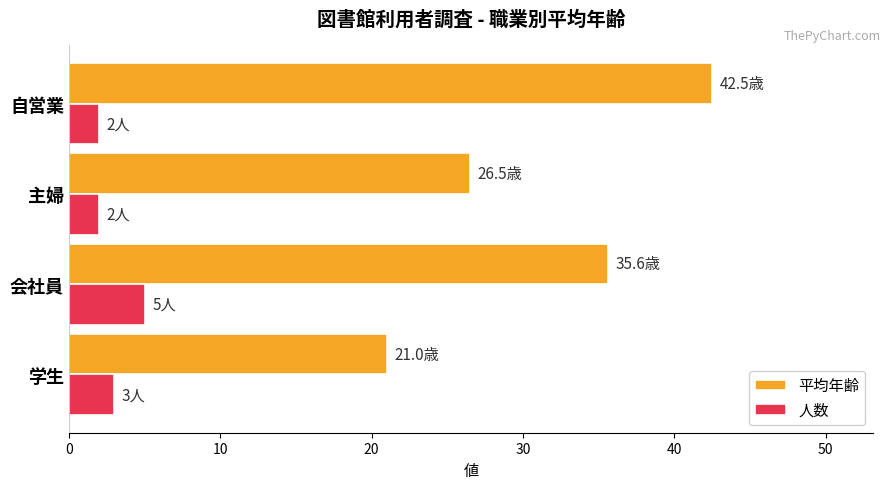

Which series has the largest range (max minus min)?

平均年齢